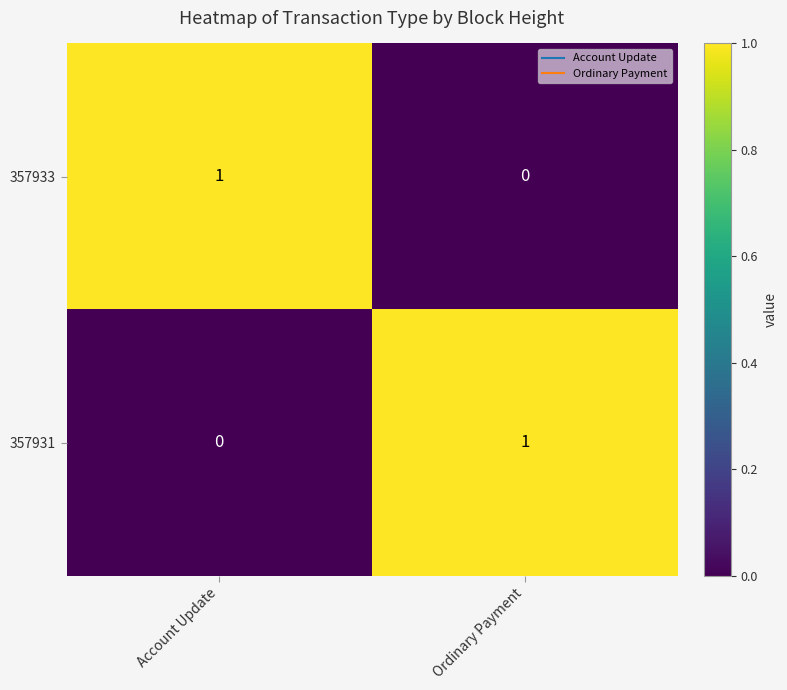

Reading left to right, what are all the values shown in this chart?

357933: 1	0
357931: 0	1